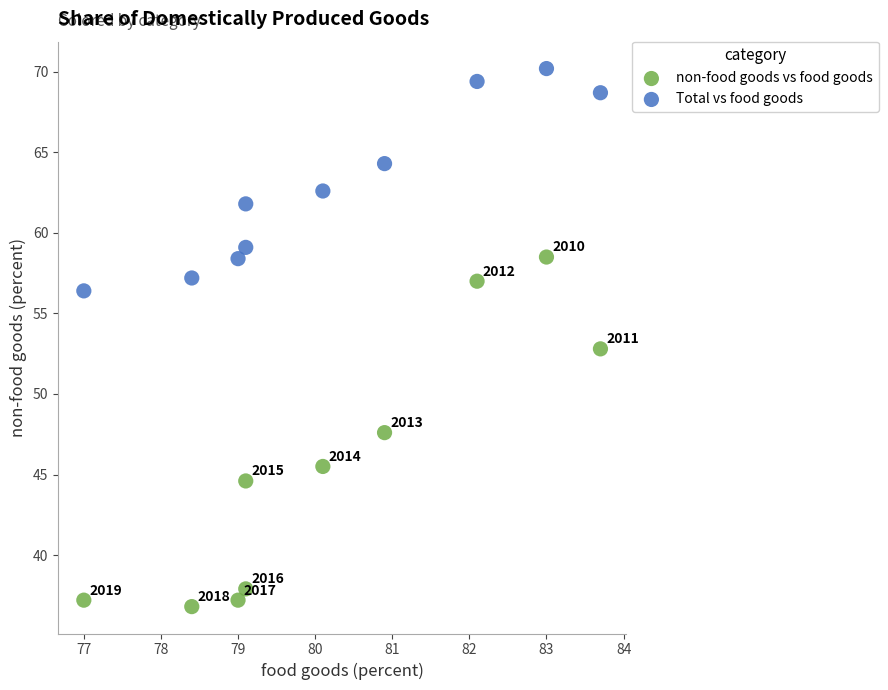

Which series reaches the minimum Y coordinate?

non-food goods vs food goods